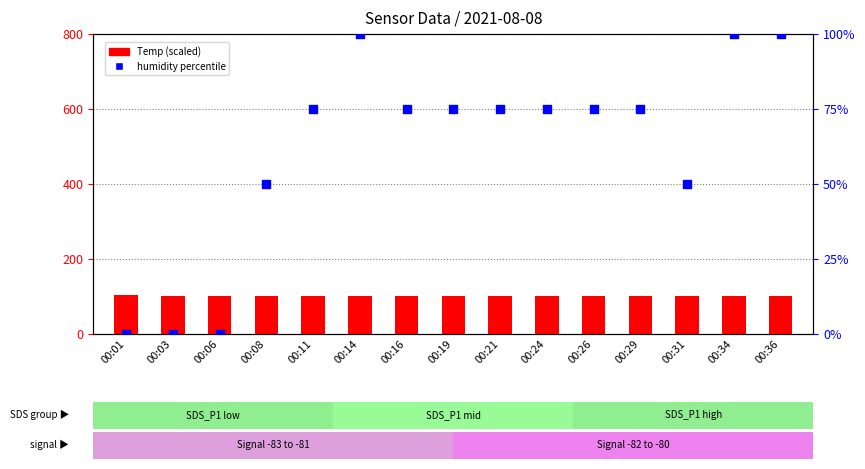

What are all the series names shown in the legend?

Temp (scaled), humidity percentile